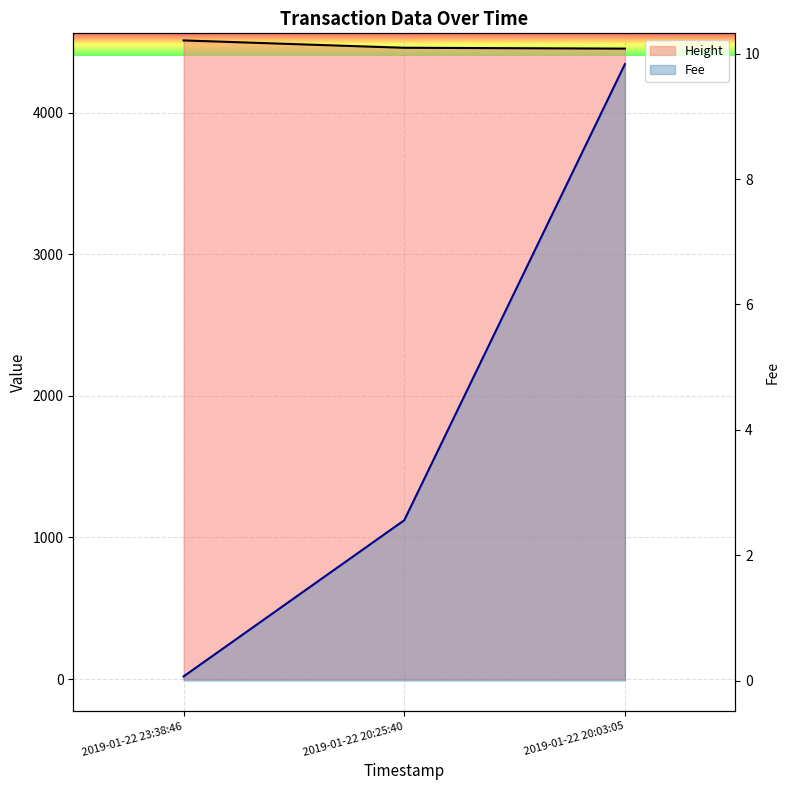

Where does the Fee series first go above 2?

2019-01-22 20:25:40